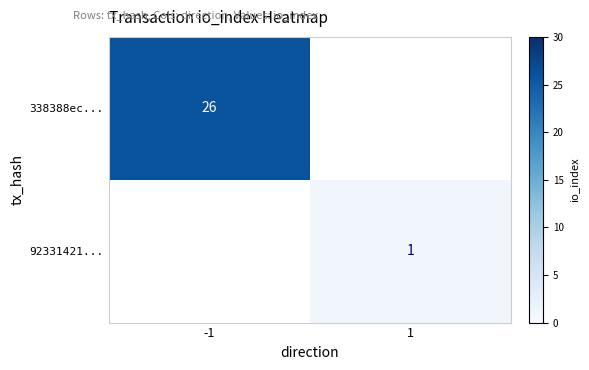

Is it true that 338388ec... equals 5 at -1?

False